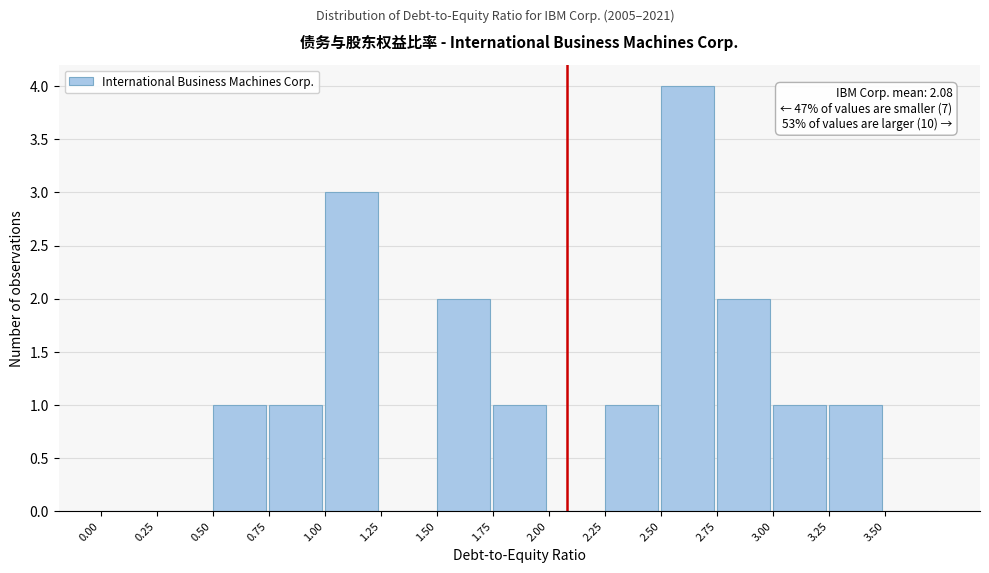

Over which range of the x-axis is the bar tallest?

2.50 to 2.75